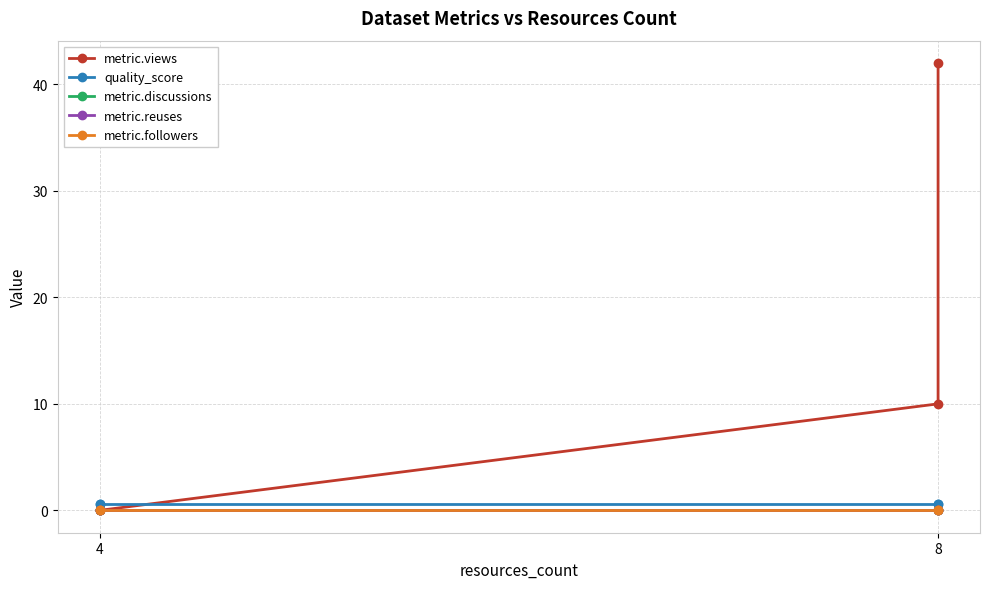

Count the number of categories in the chart.

4